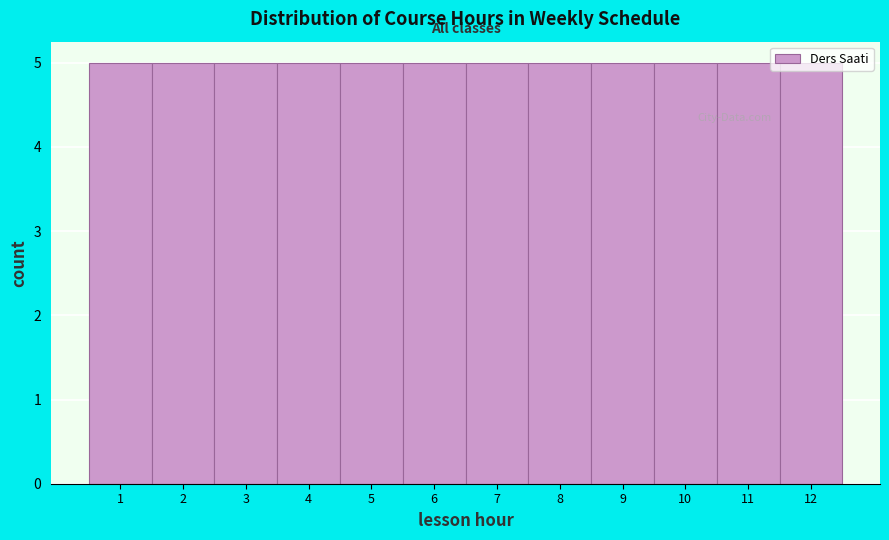

How tall is the bar that spans 1.5 to 2.5 on the x-axis? The values are not printed on the chart, so give them approximately, as read against the axis.

5